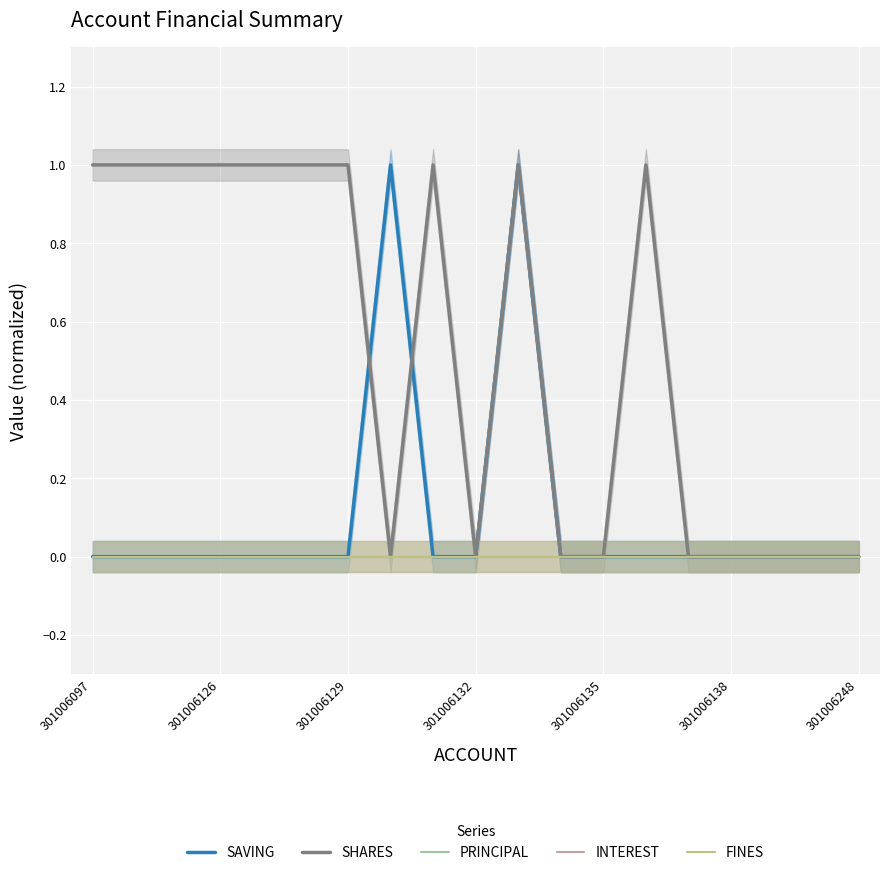

Is this an area chart (filled region under the line)?

No